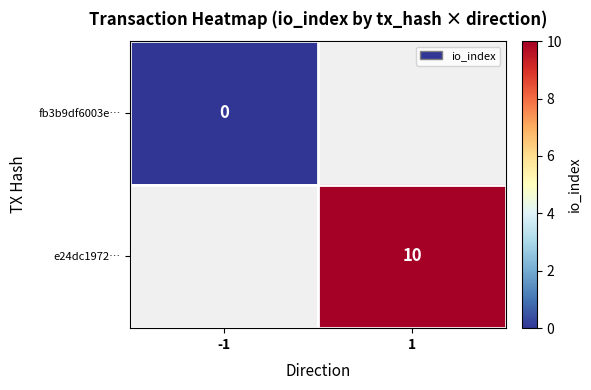

How many series are shown in this chart?

2